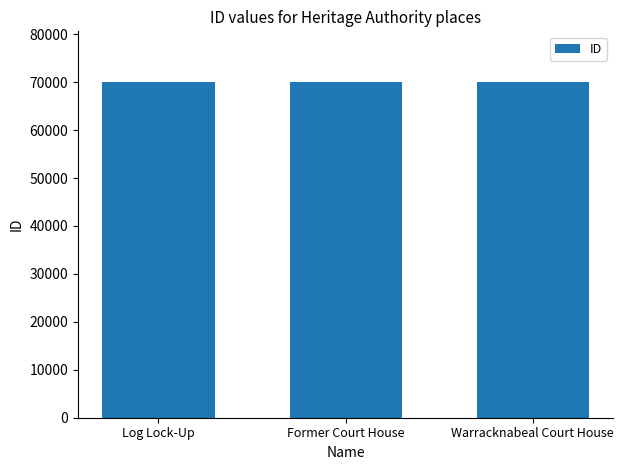

True or false: the data shows 22426 at Log Lock-Up.

False